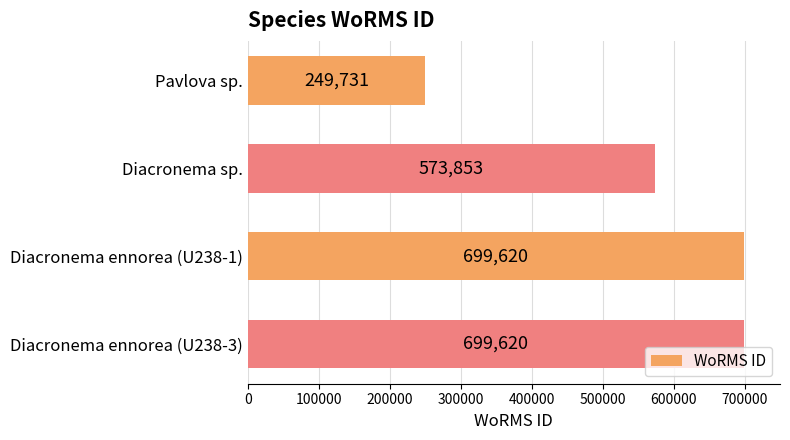

Reading top to bottom, extract all data points from this chart.

249731	573853	699620	699620